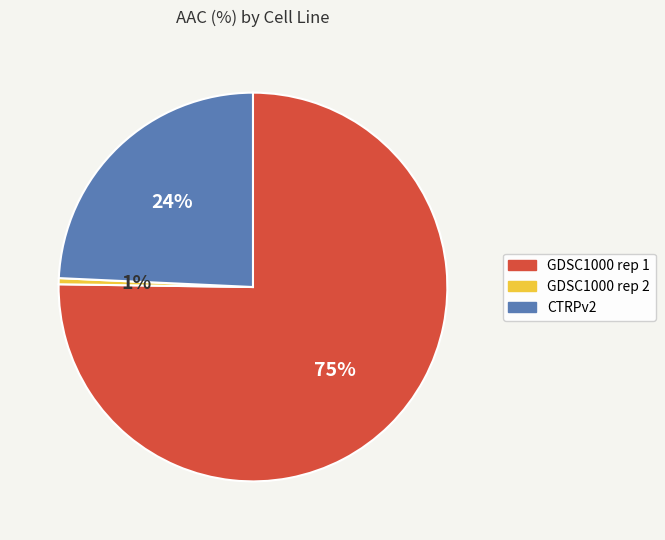

How many segments does this pie chart have?

3